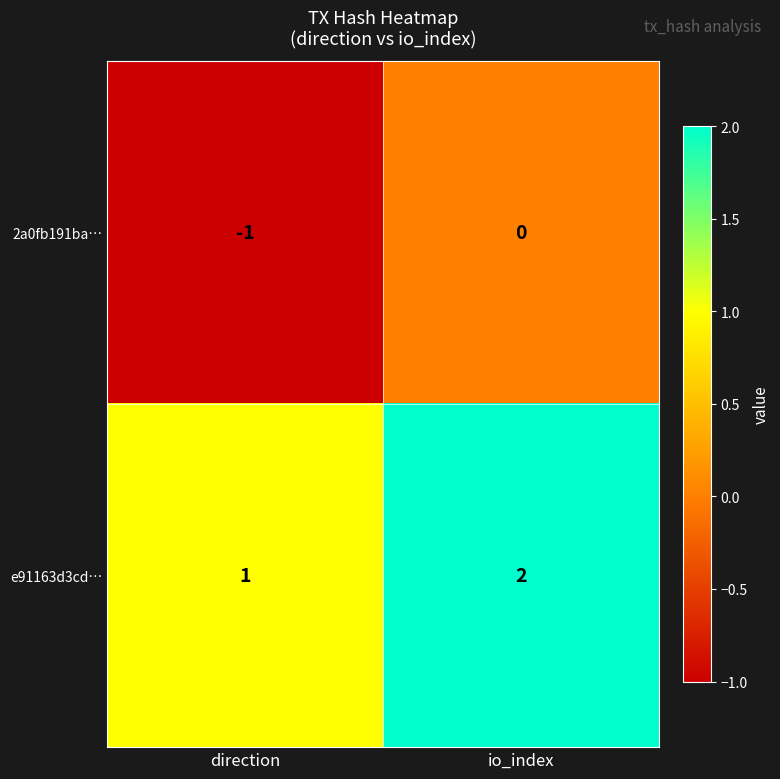

At which category does the chart reach its peak across all series?

io_index